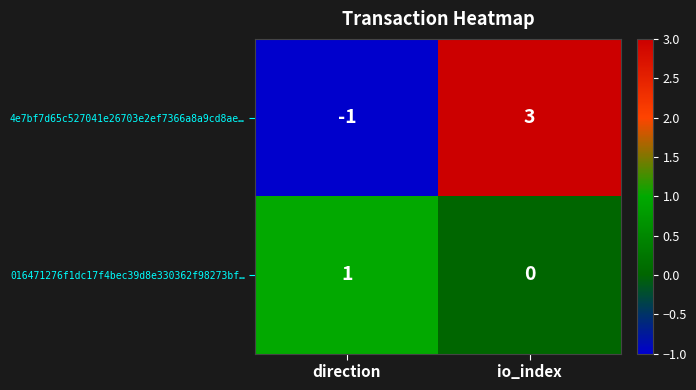

What is the total value across all series at io_index?

3